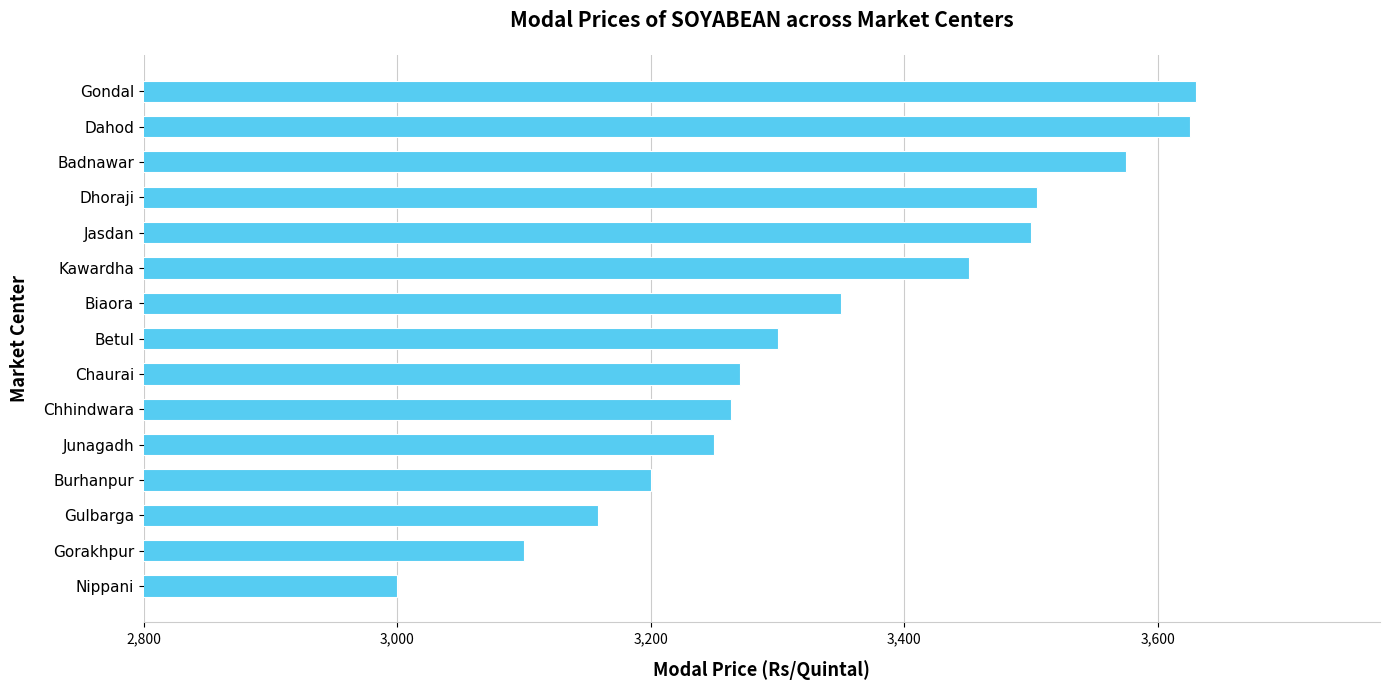

True or false: the data shows 5040 at Gorakhpur.

False